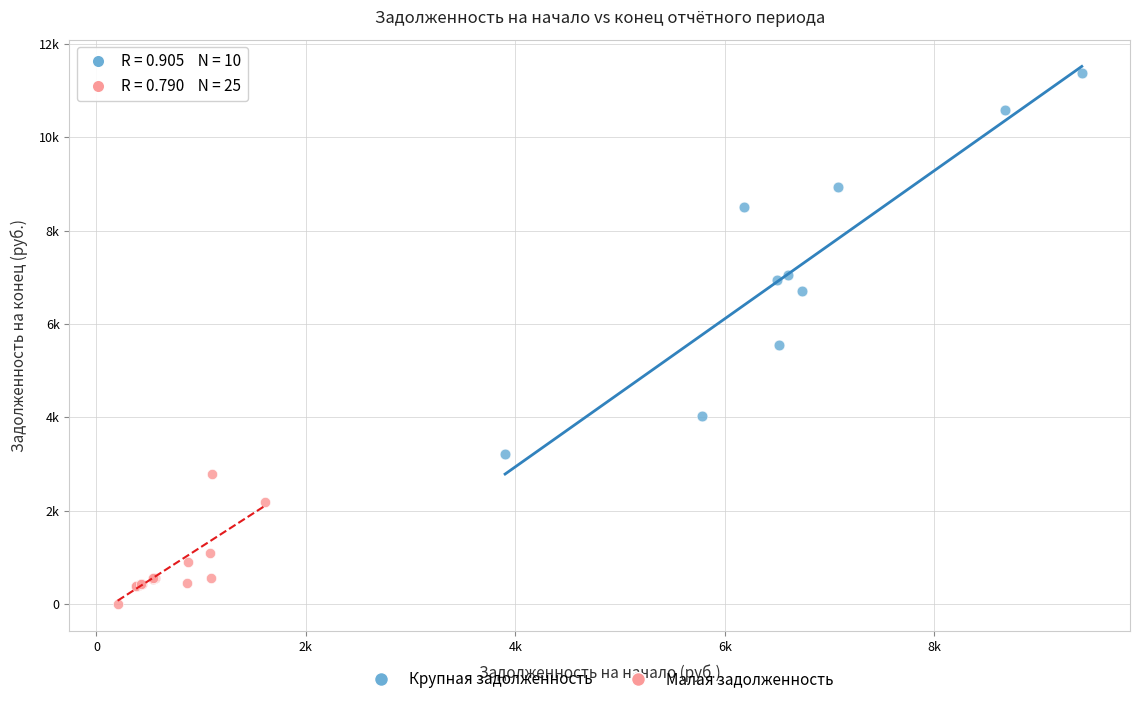

Which series has the largest Y range (max minus min)?

Крупная задолженность